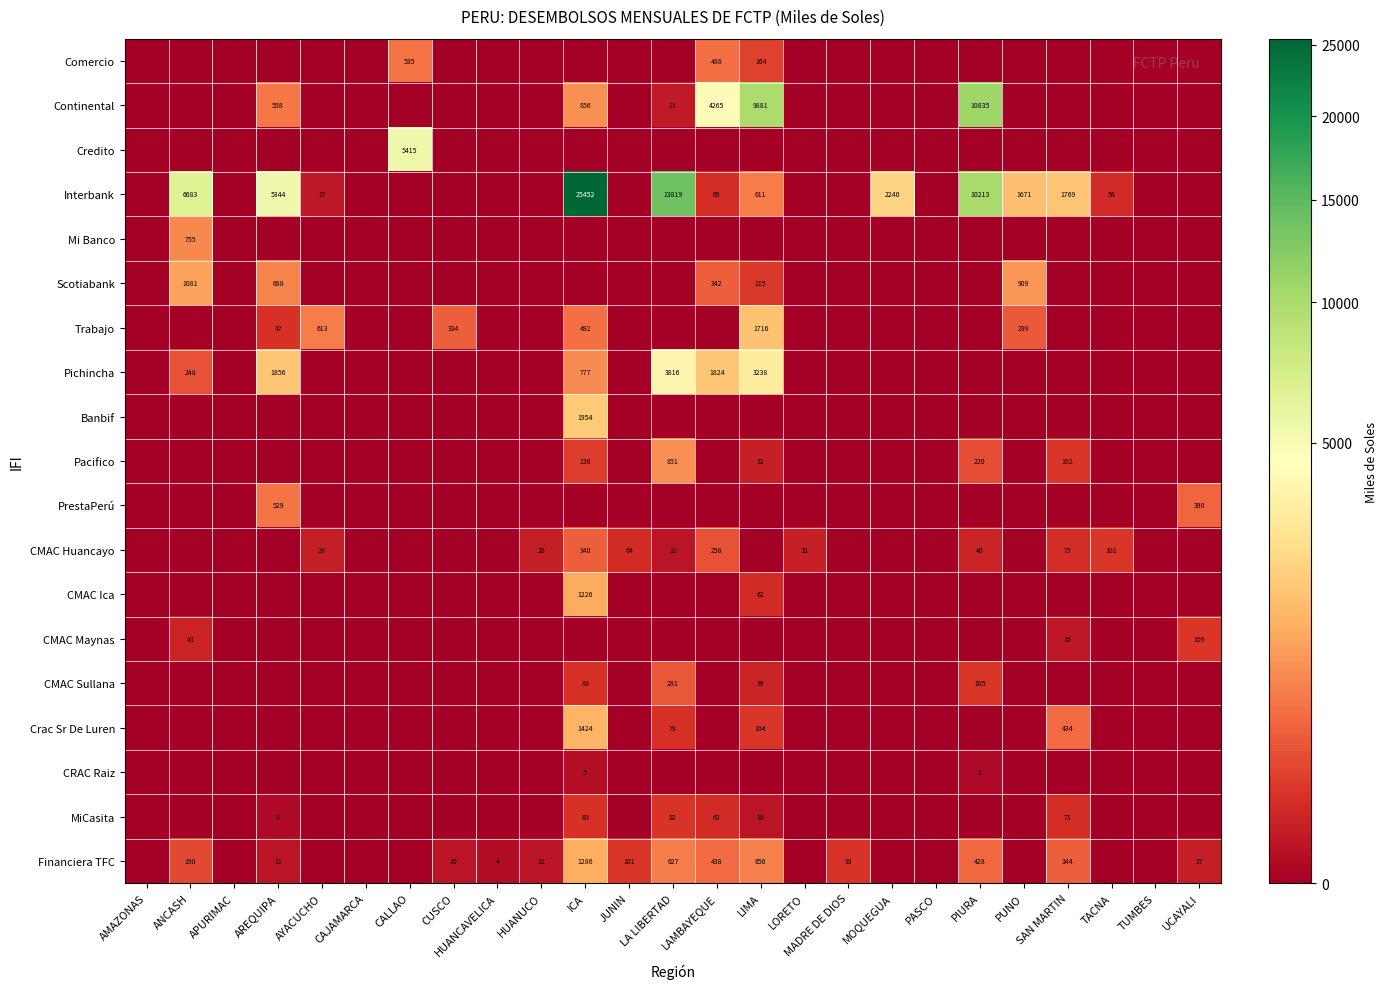

Which series has the largest total across all categories?

Interbank